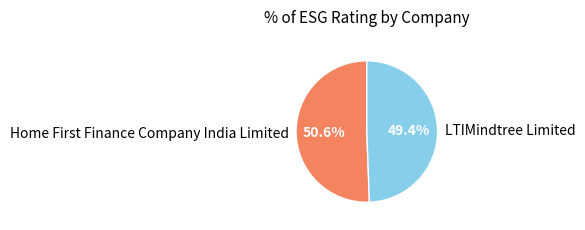

Rank the categories by value from highest to lowest.

Home First Finance Company India Limited, LTIMindtree Limited